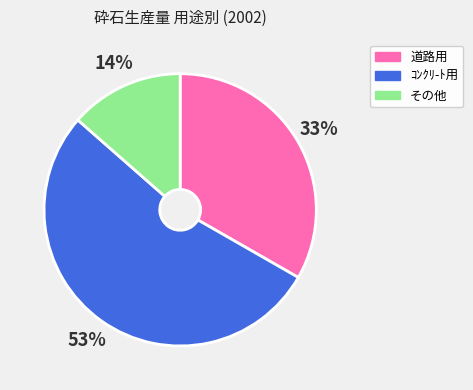

Which has a higher value, その他 or ｺﾝｸﾘ-ﾄ用?

ｺﾝｸﾘ-ﾄ用